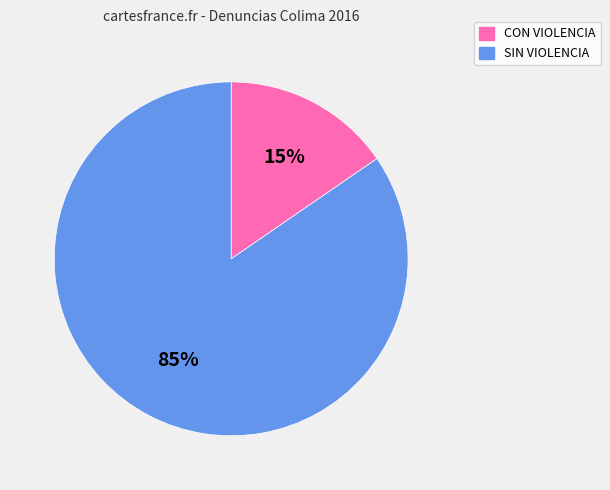

Combined, do CON VIOLENCIA and SIN VIOLENCIA account for over 50%?

Yes